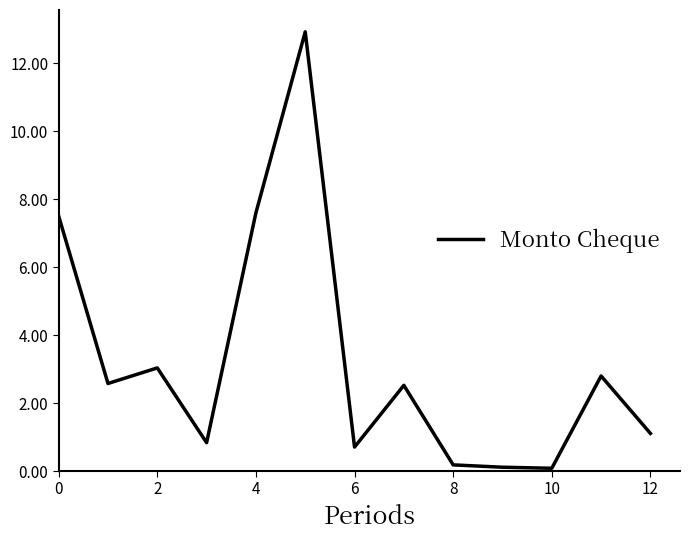

What is the difference between the maximum and minimum values?

12.8